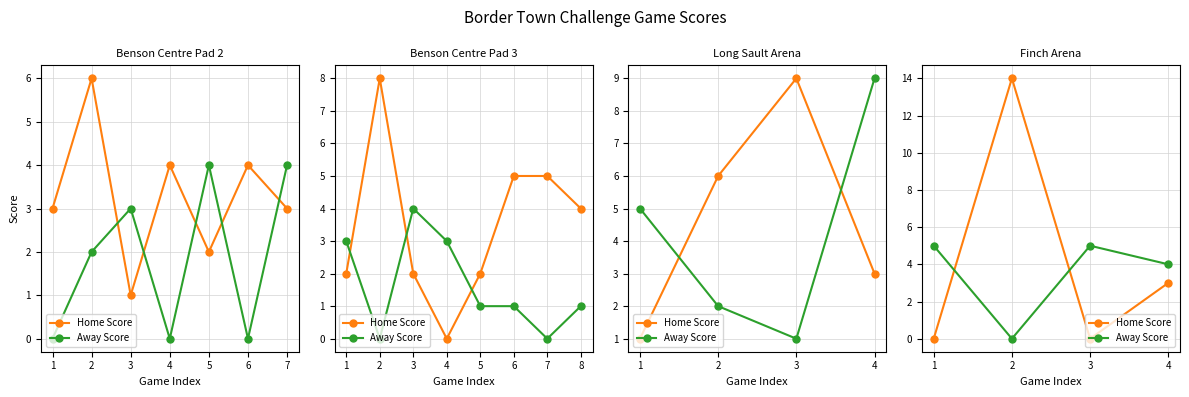

In Away Score, how many points are lower than both neighbors (excluding endpoints)?

1